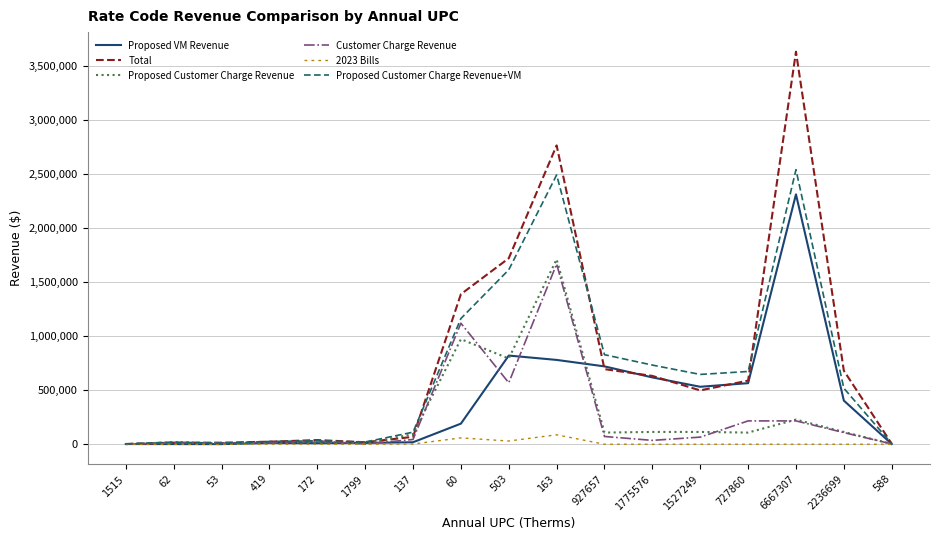

Is it true that Customer Charge Revenue equals 216000.0 at 6667307?

True